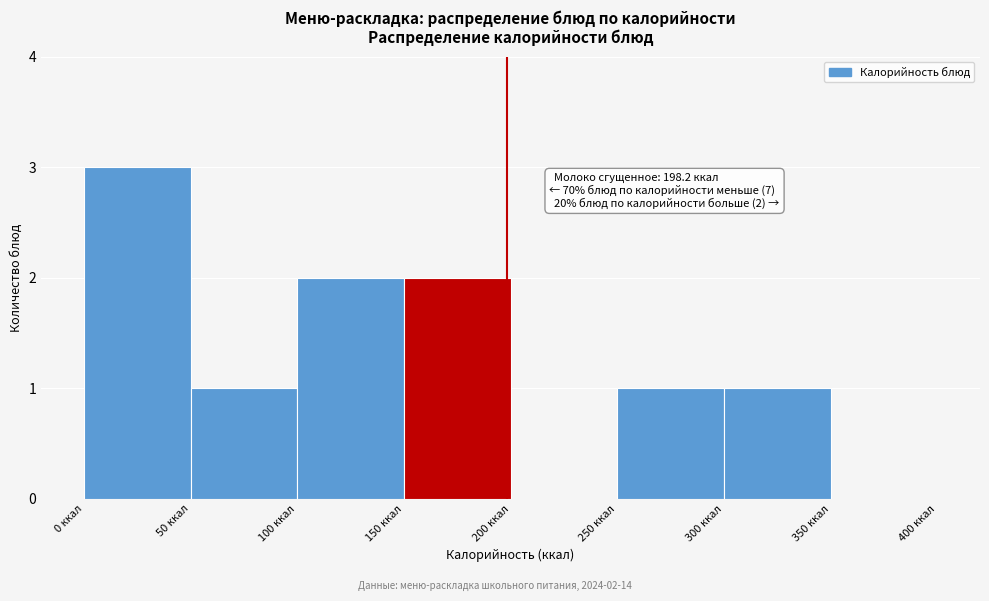

Which range on the x-axis has the tallest bar?

0 to 50